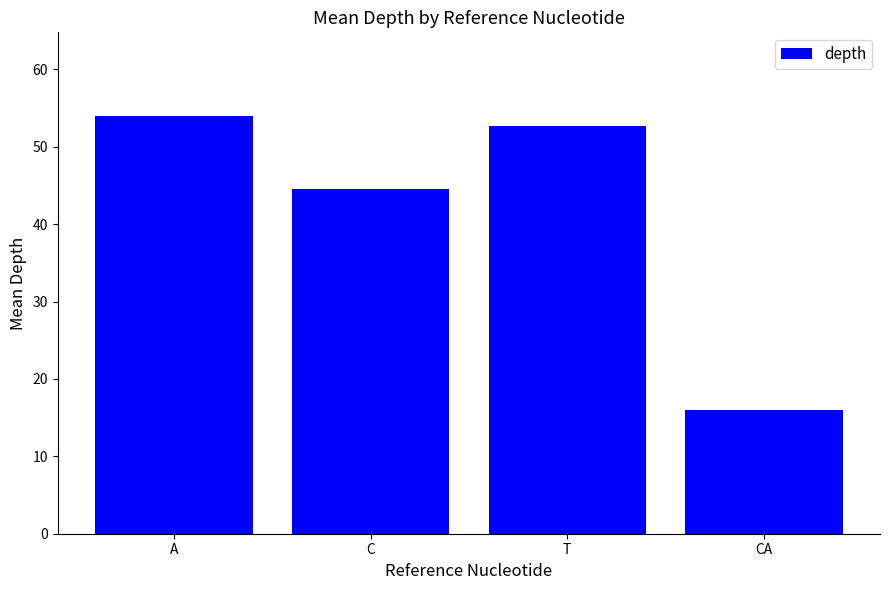

Are the bars horizontal?

No